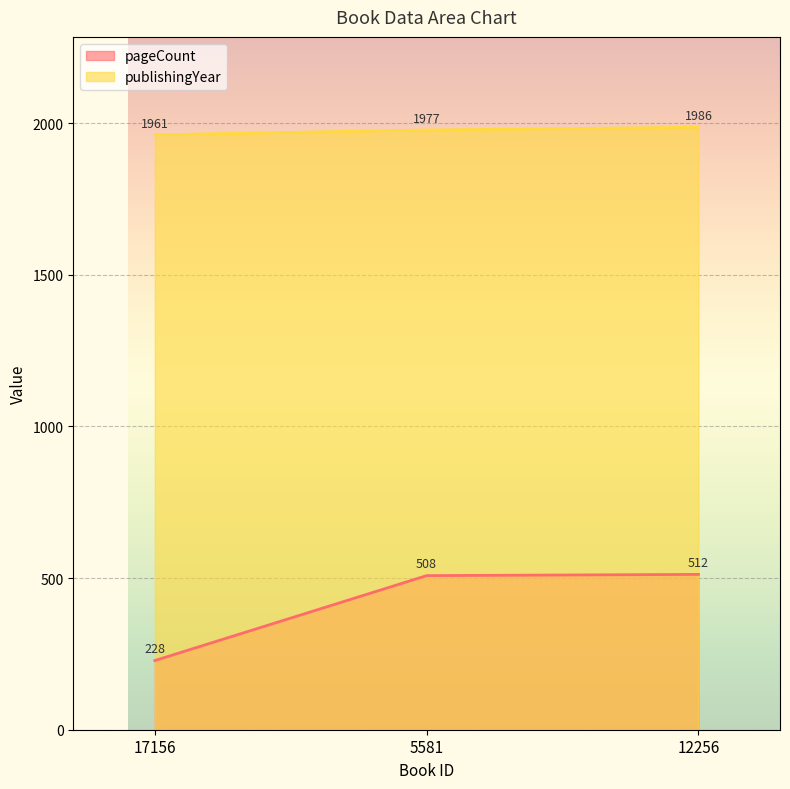

The value of pageCount at 5581 is 508. True or false?

True